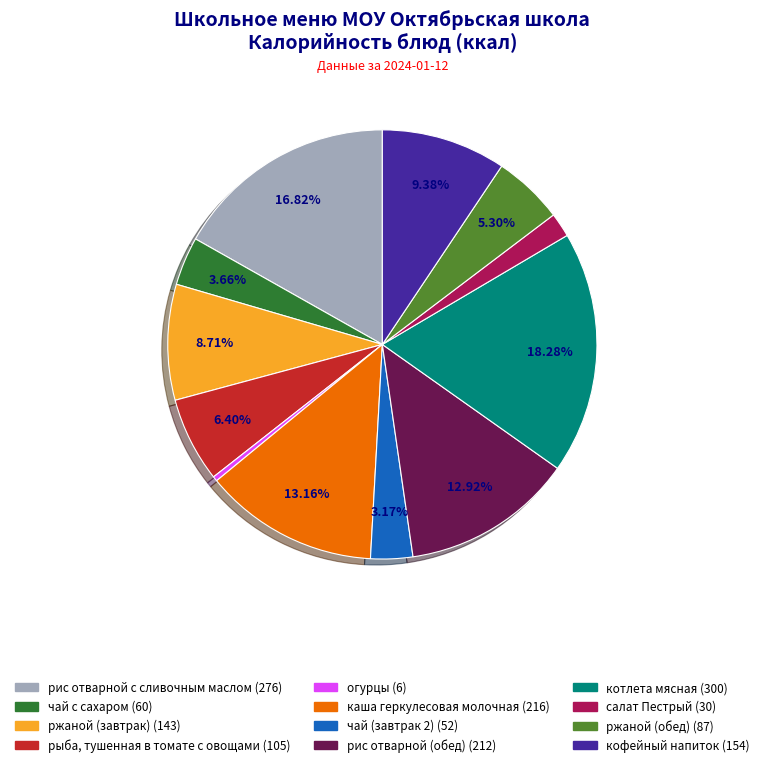

Count the number of slices in the pie.

12